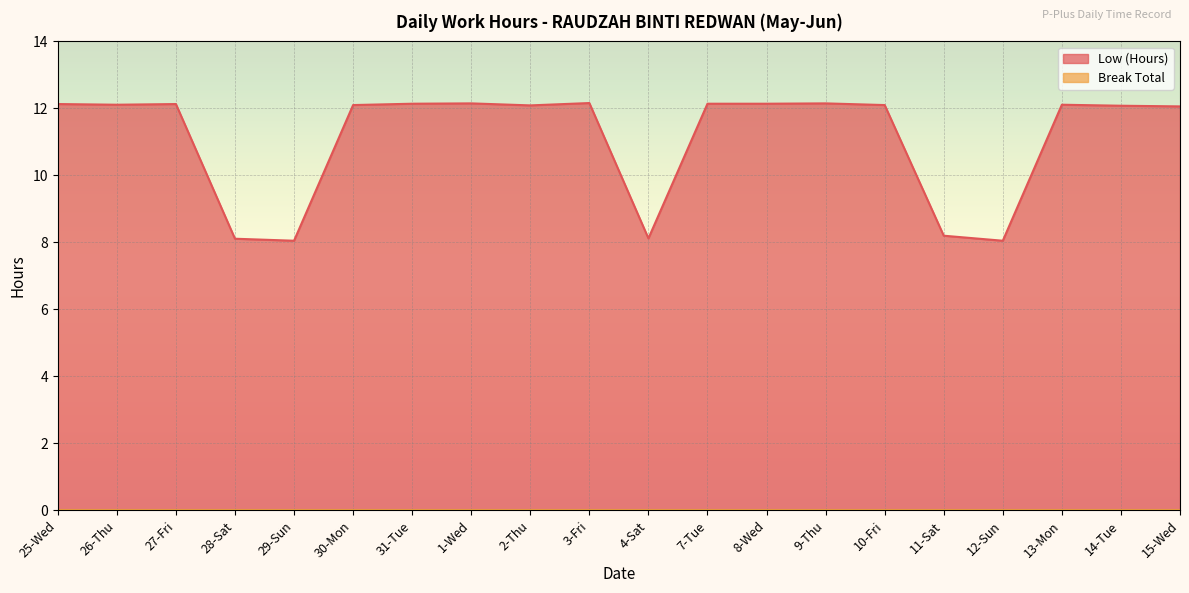

What position from the right is 30-Mon?

15